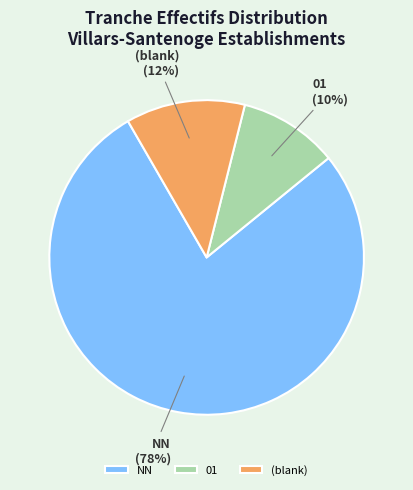

What is the smallest slice in the pie chart?

01